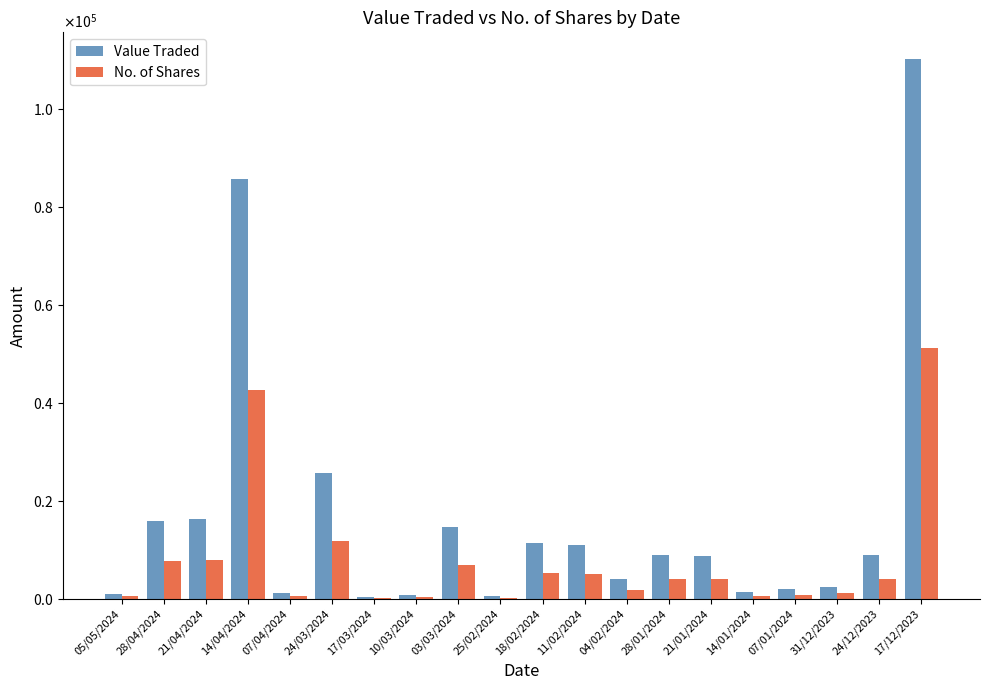

Does the chart contain stacked bars?

No